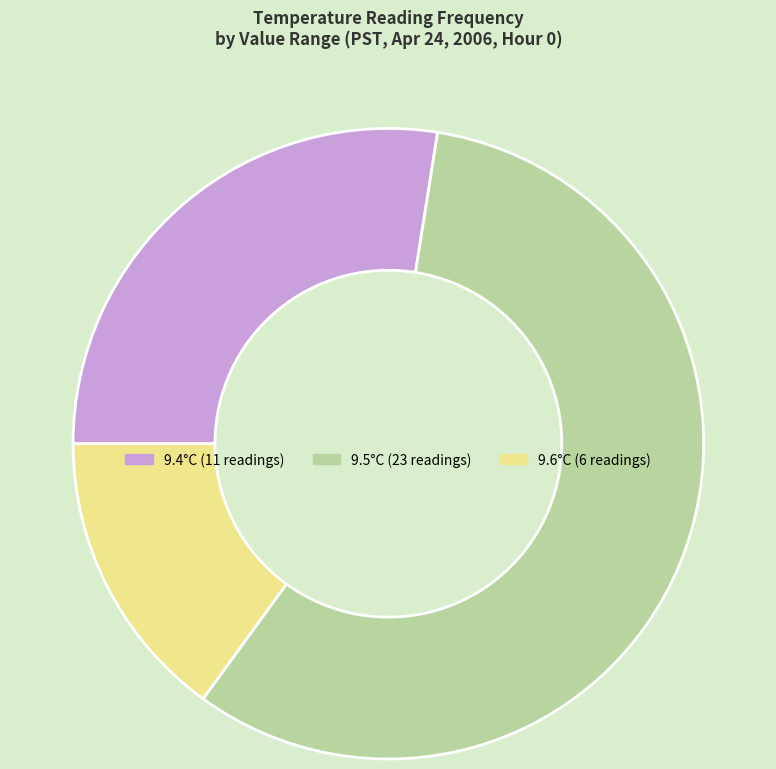

Is there any slice that represents more than half of the pie?

Yes